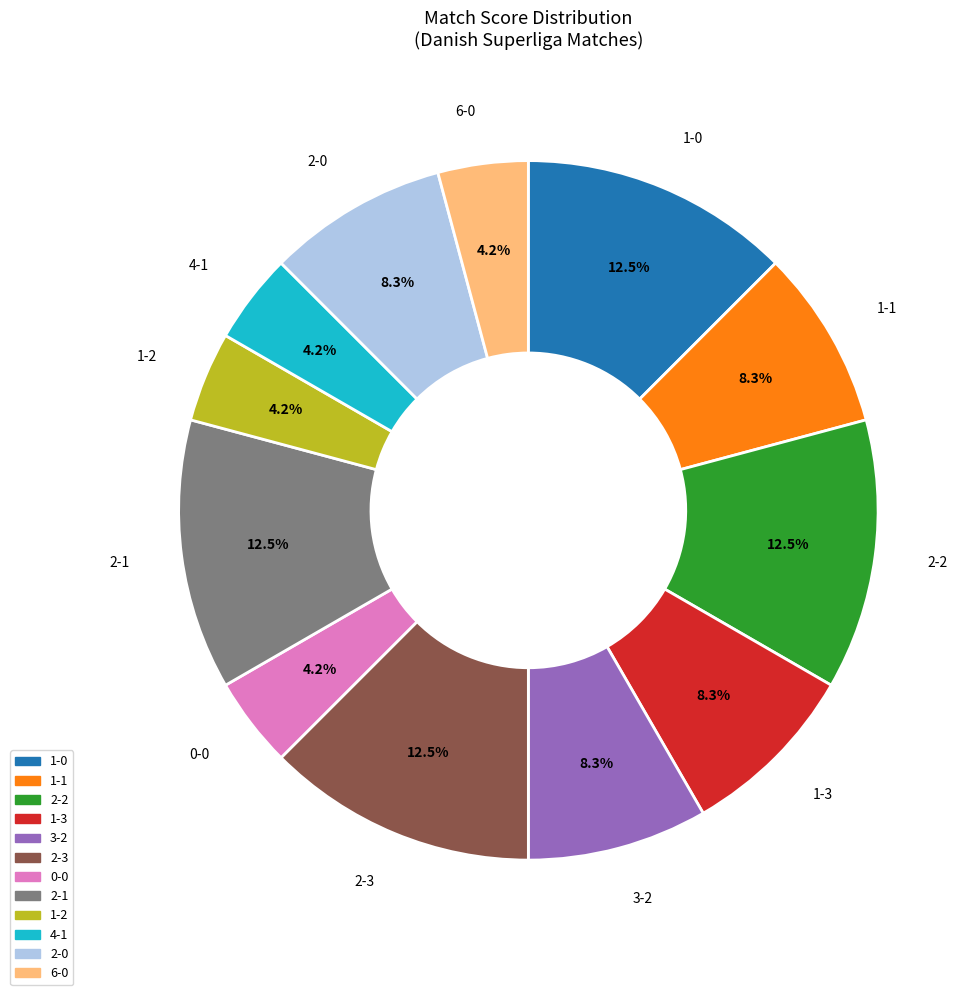

Is the sum of 1-0 and 0-0 greater than half?

No